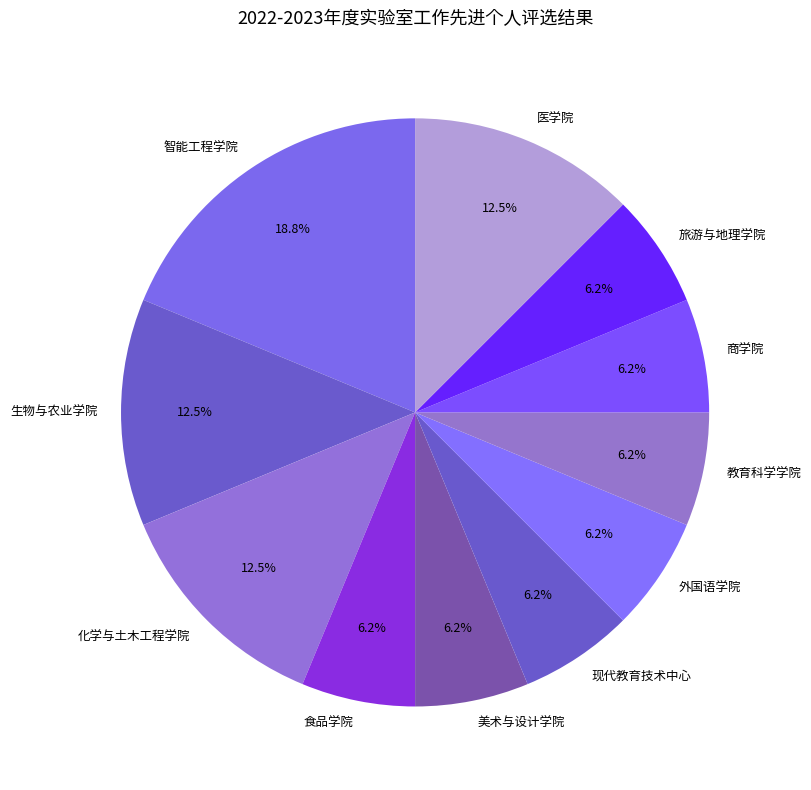

What percentage is NOT represented by 化学与土木工程学院?

87.5%